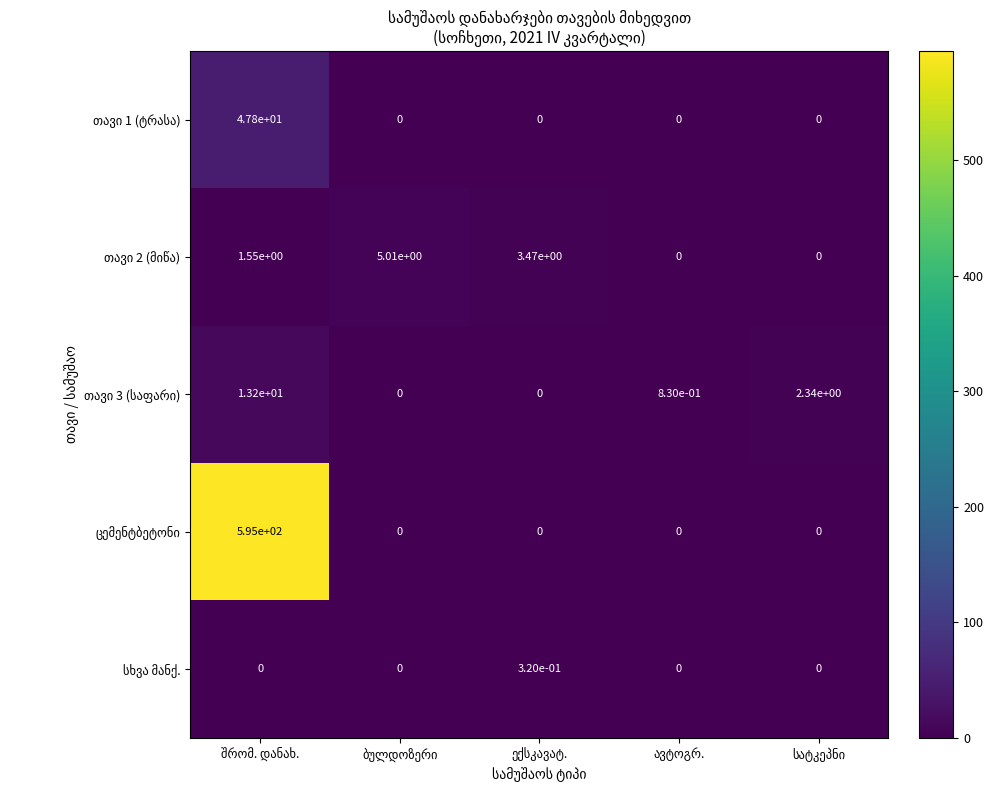

At how many categories does at least one series exceed 406?

1